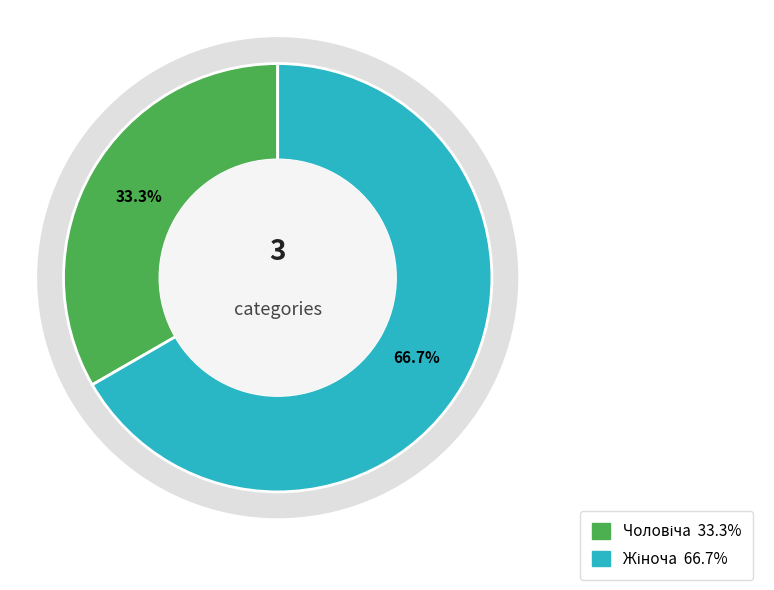

To the nearest percent, what is the combined percentage of Жіноча and Чоловіча?

100%